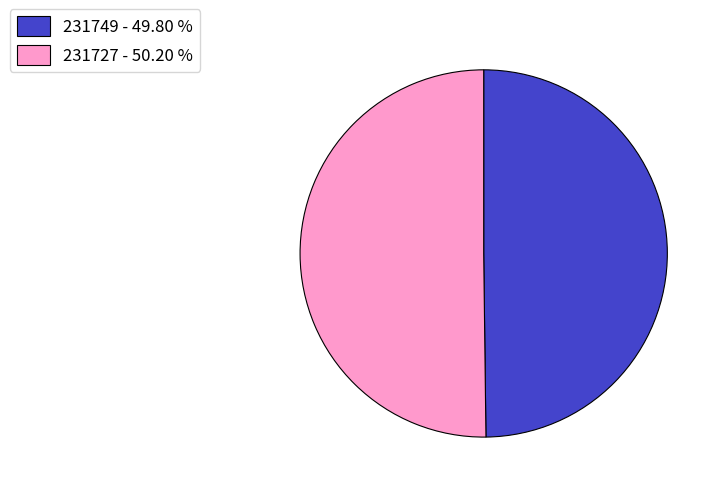

Approximately how many times larger is the value at 231749 - 49.80 % compared to 231727 - 50.20 %?

1.0